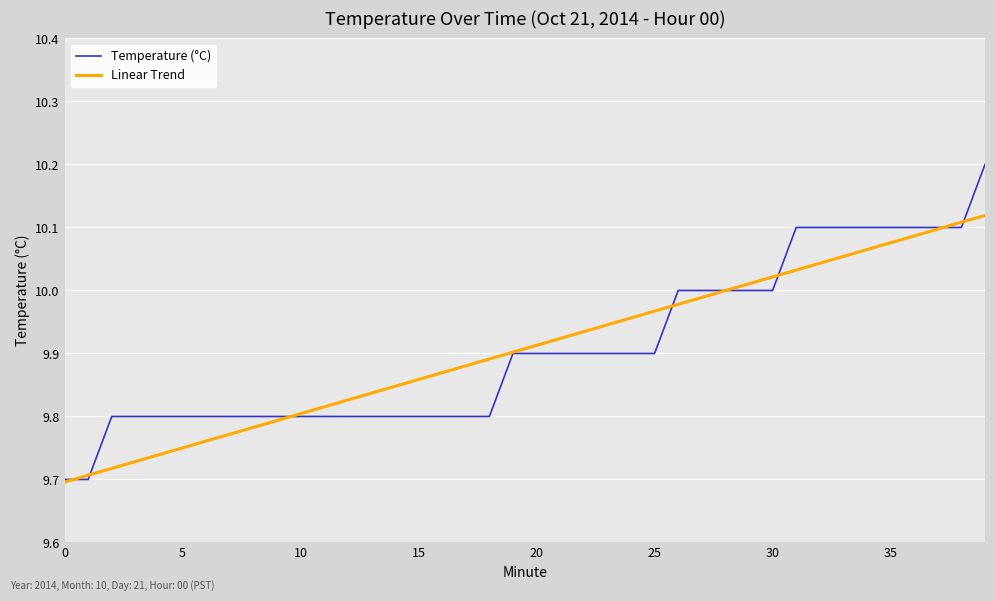

After their last crossing, which series has the higher values: Temperature (°C) or Linear Trend?

Temperature (°C)